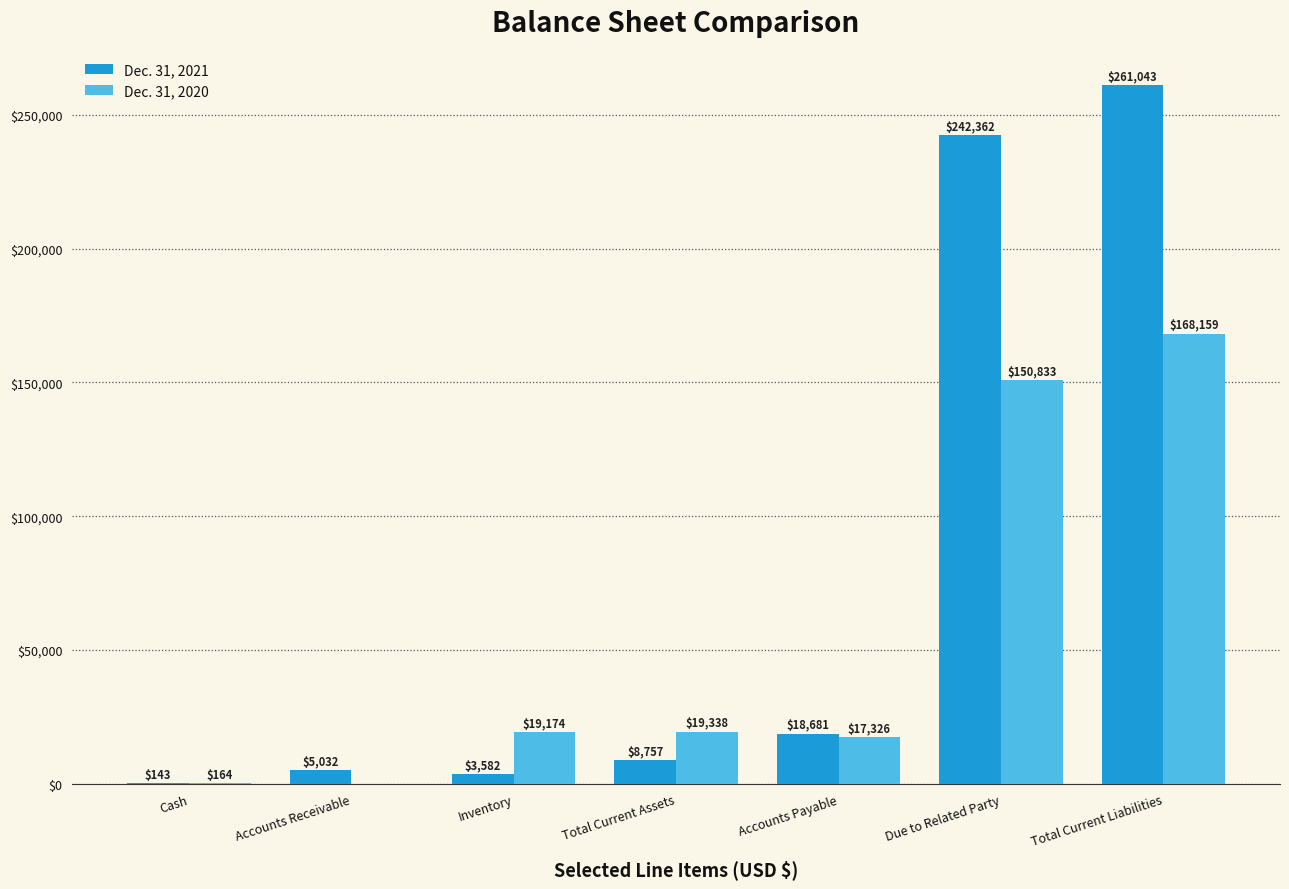

Reading left to right, transcribe all the data shown in this chart.

Dec. 31, 2021: Cash=143	Accounts Receivable=5032	Inventory=3582	Total Current Assets=8757	Accounts Payable=18681	Due to Related Party=242362	Total Current Liabilities=261043
Dec. 31, 2020: Cash=164	Accounts Receivable=0	Inventory=19174	Total Current Assets=19338	Accounts Payable=17326	Due to Related Party=150833	Total Current Liabilities=168159